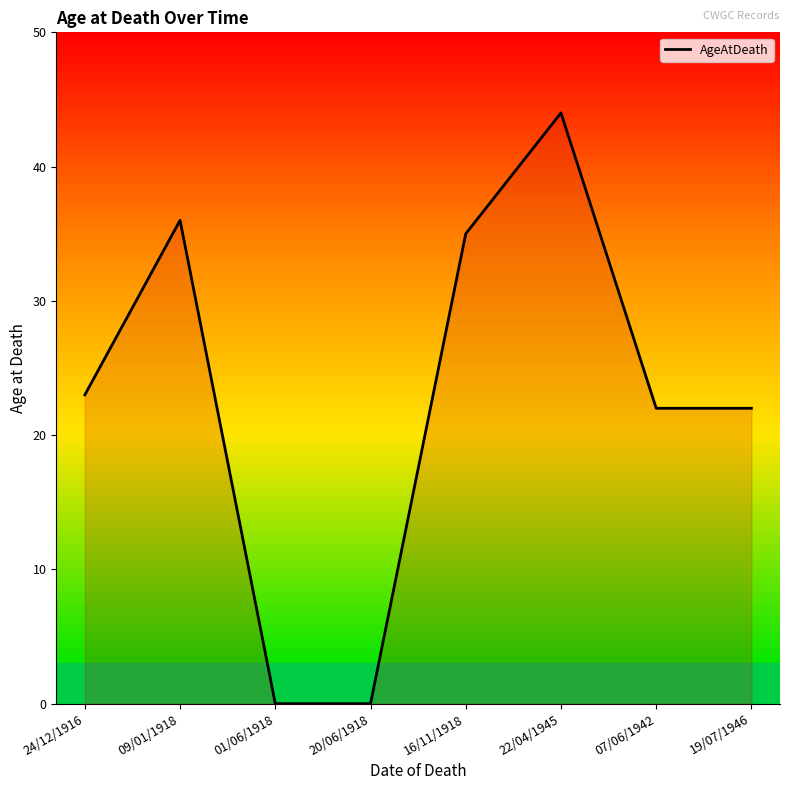

Where is the data nearest to the value 22?

07/06/1942